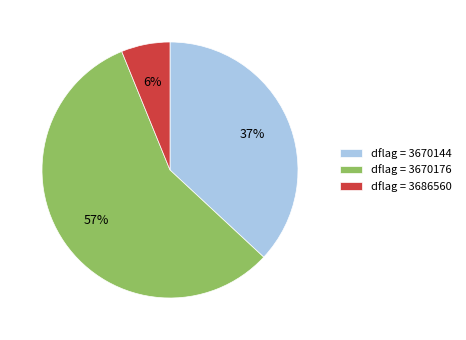

How many slices are in this pie chart?

3